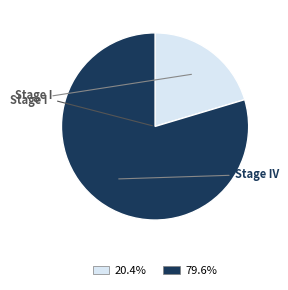

Is there a majority slice in this chart?

Yes